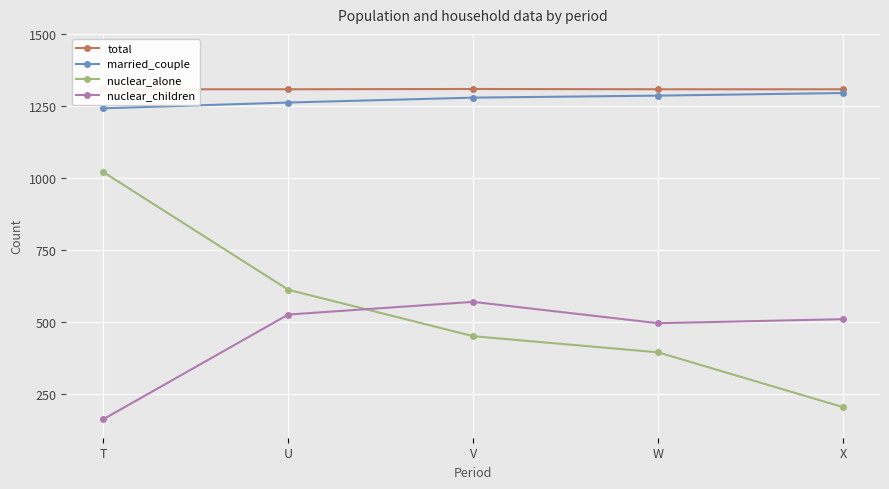

Which has a higher value, U or V?

V